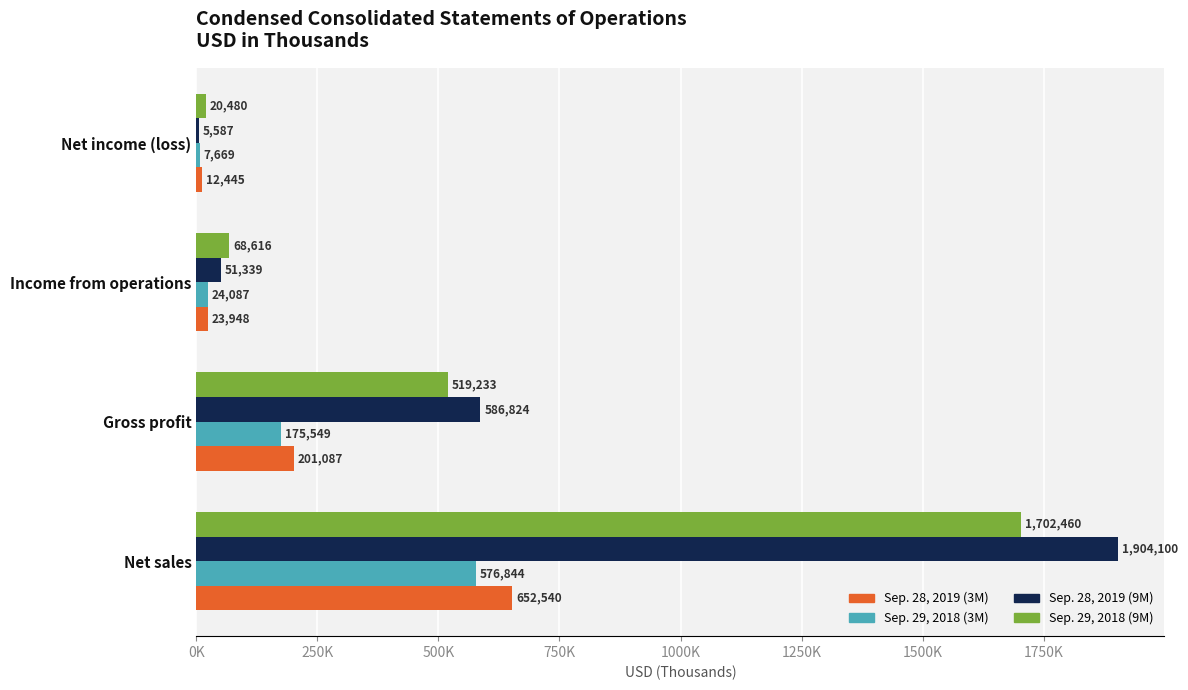

What is the sum of all Sep. 28, 2019 (3M) values?

890020